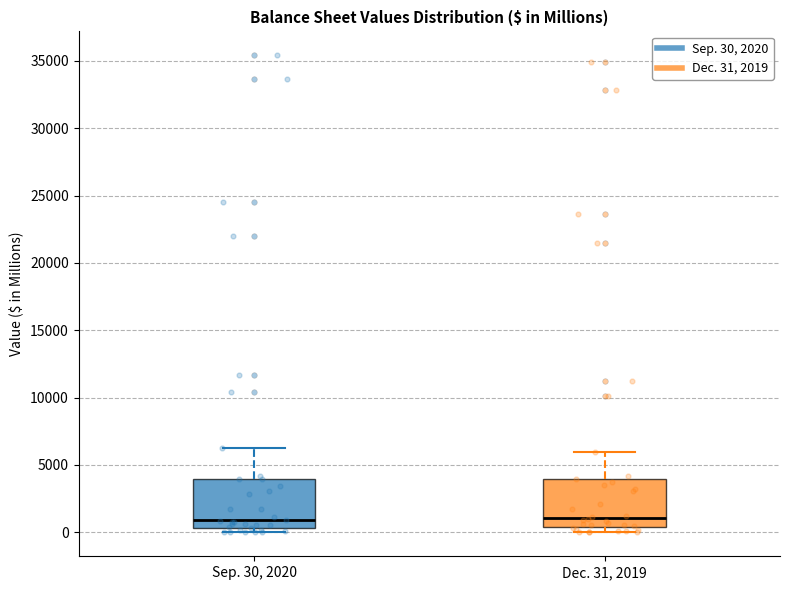

Where does the median line of the box for Dec. 31, 2019 sit on the y-axis? The values are not printed on the chart, so give them approximately, as read against the axis.

1000